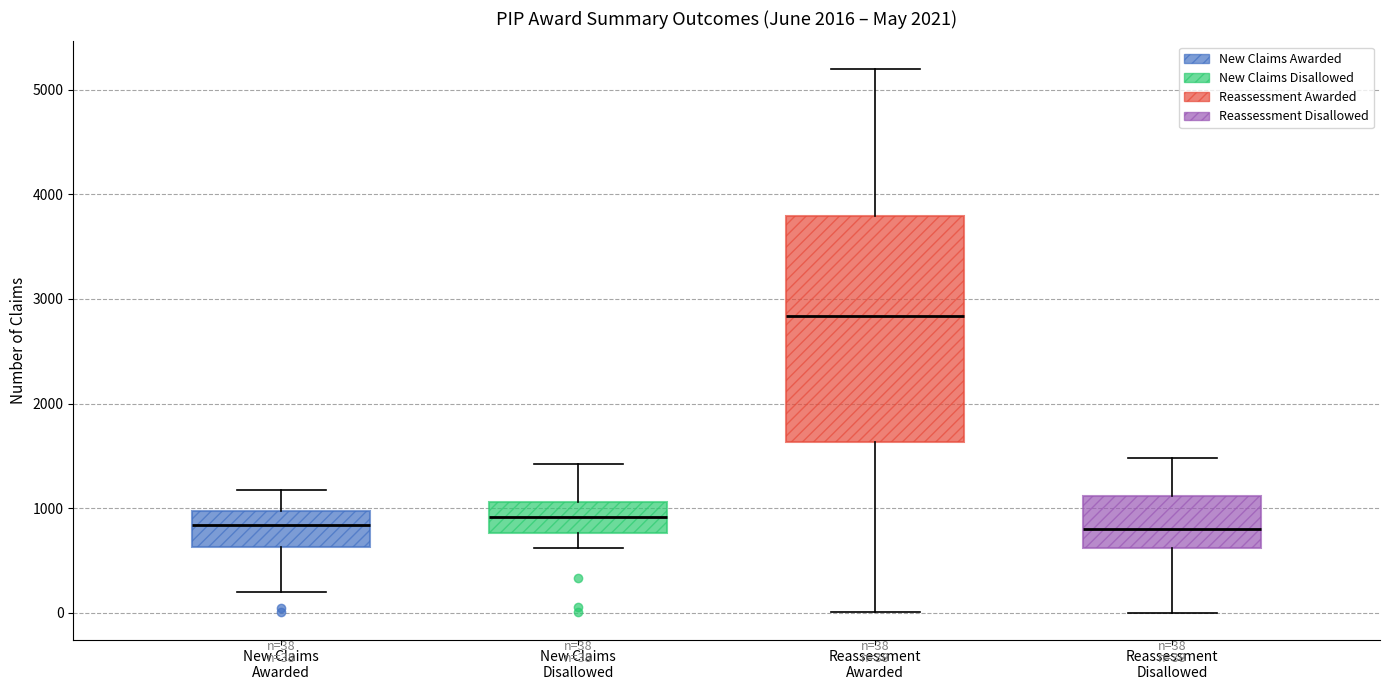

Which box is the tallest, from its lower edge to its upper edge?

Reassessment Awarded